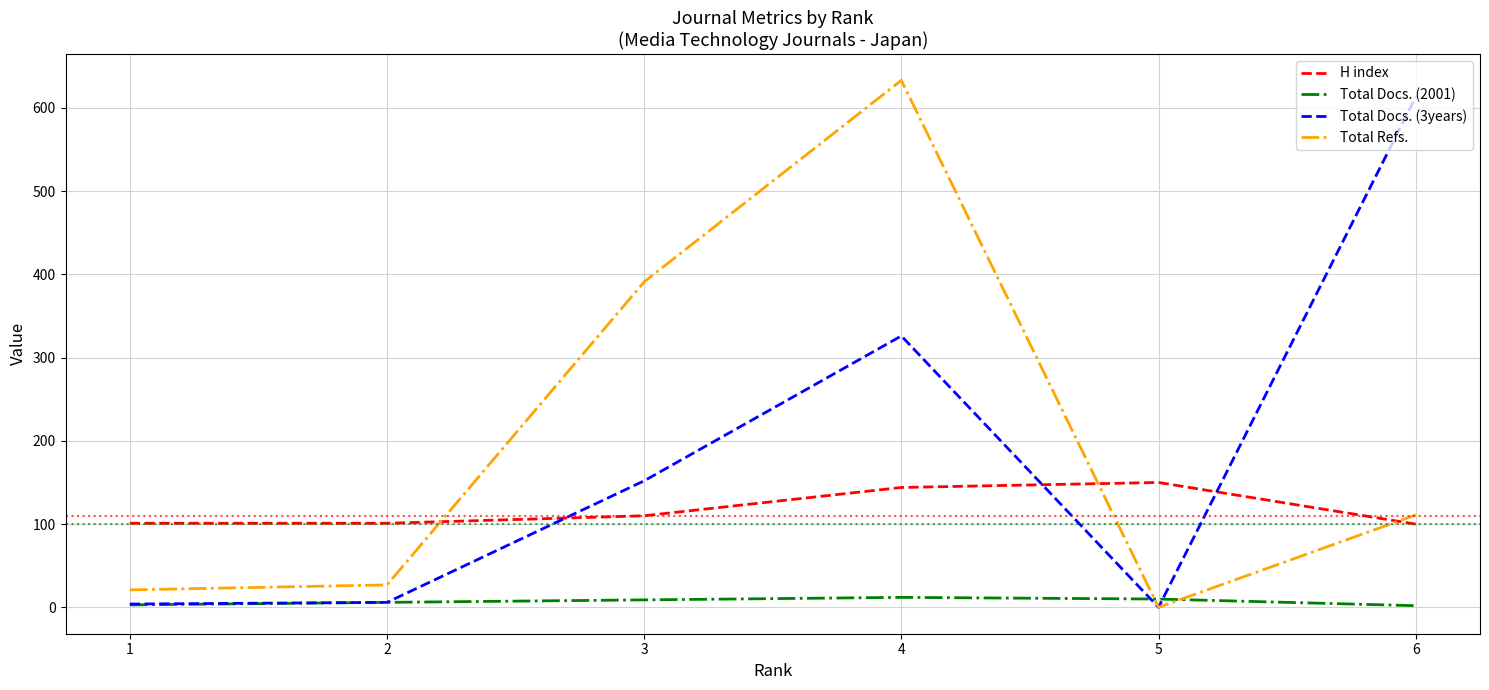

Where do Total Refs. and H index first cross each other?

2 and 3